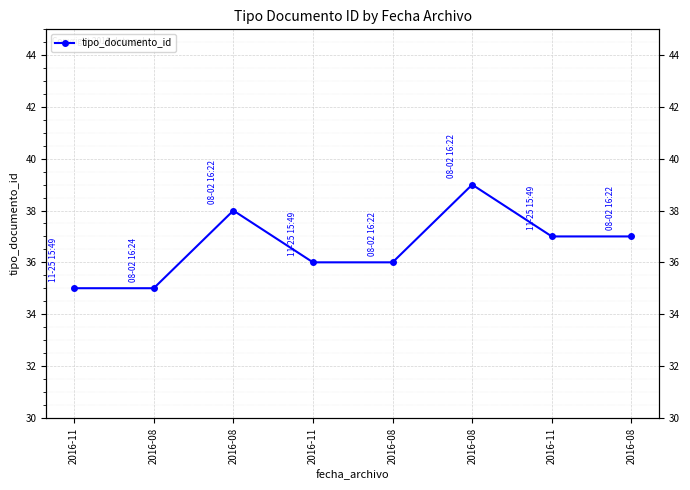

Count the number of data series in this chart.

1